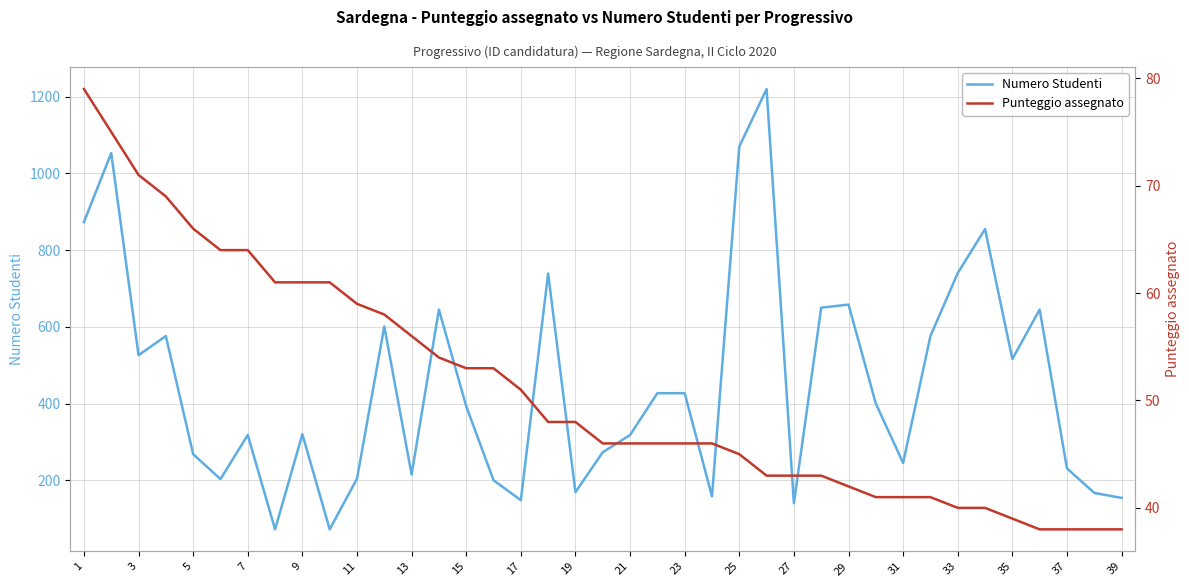

What is the lowest value of the Numero Studenti series?

72